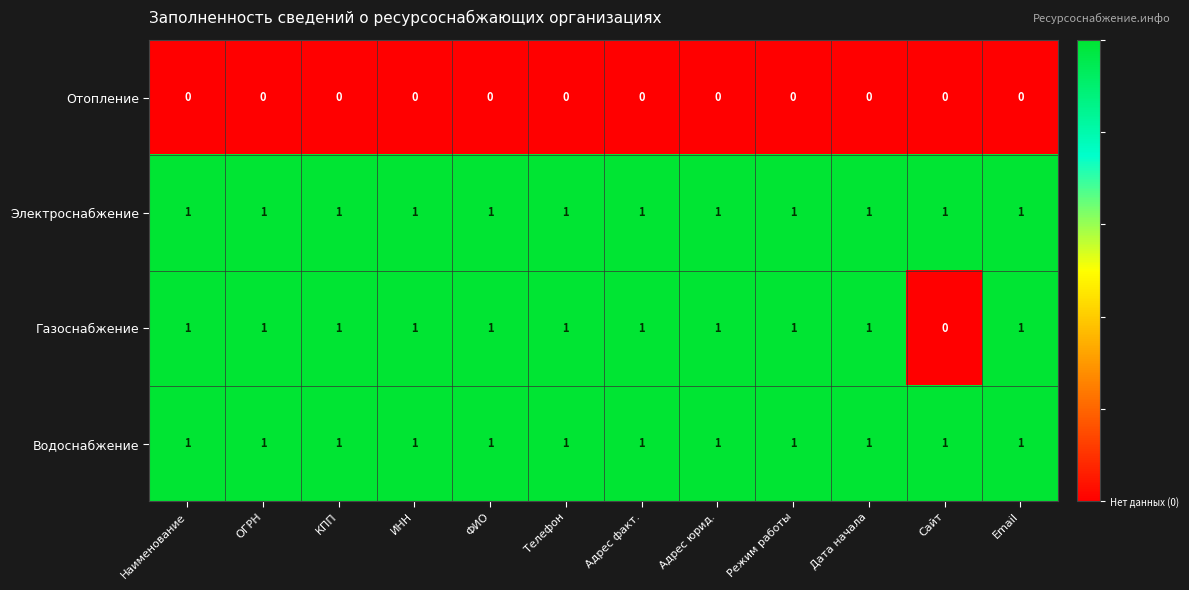

How many distinct data groups are displayed?

4